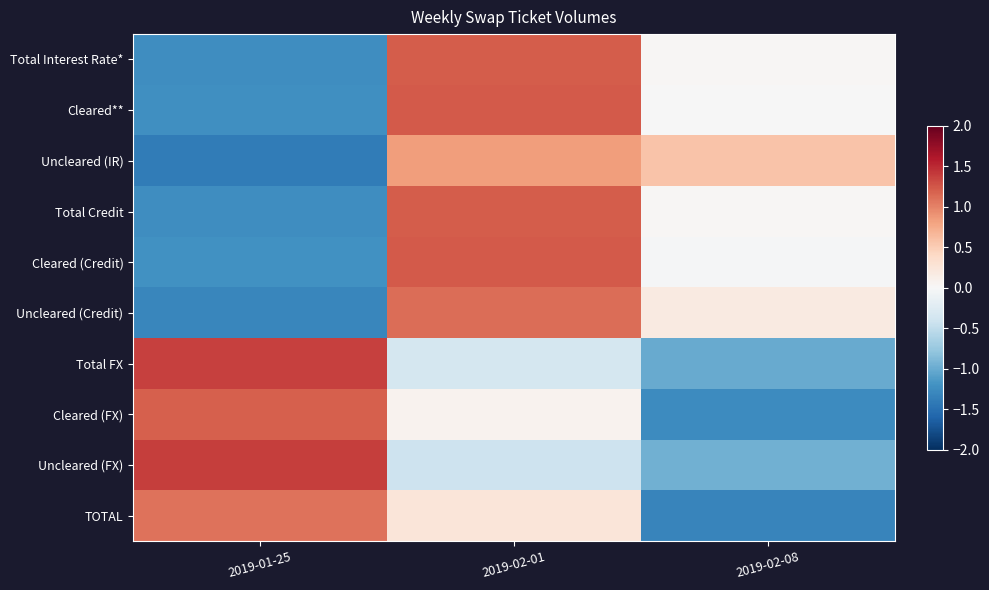

How many distinct data groups are displayed?

10